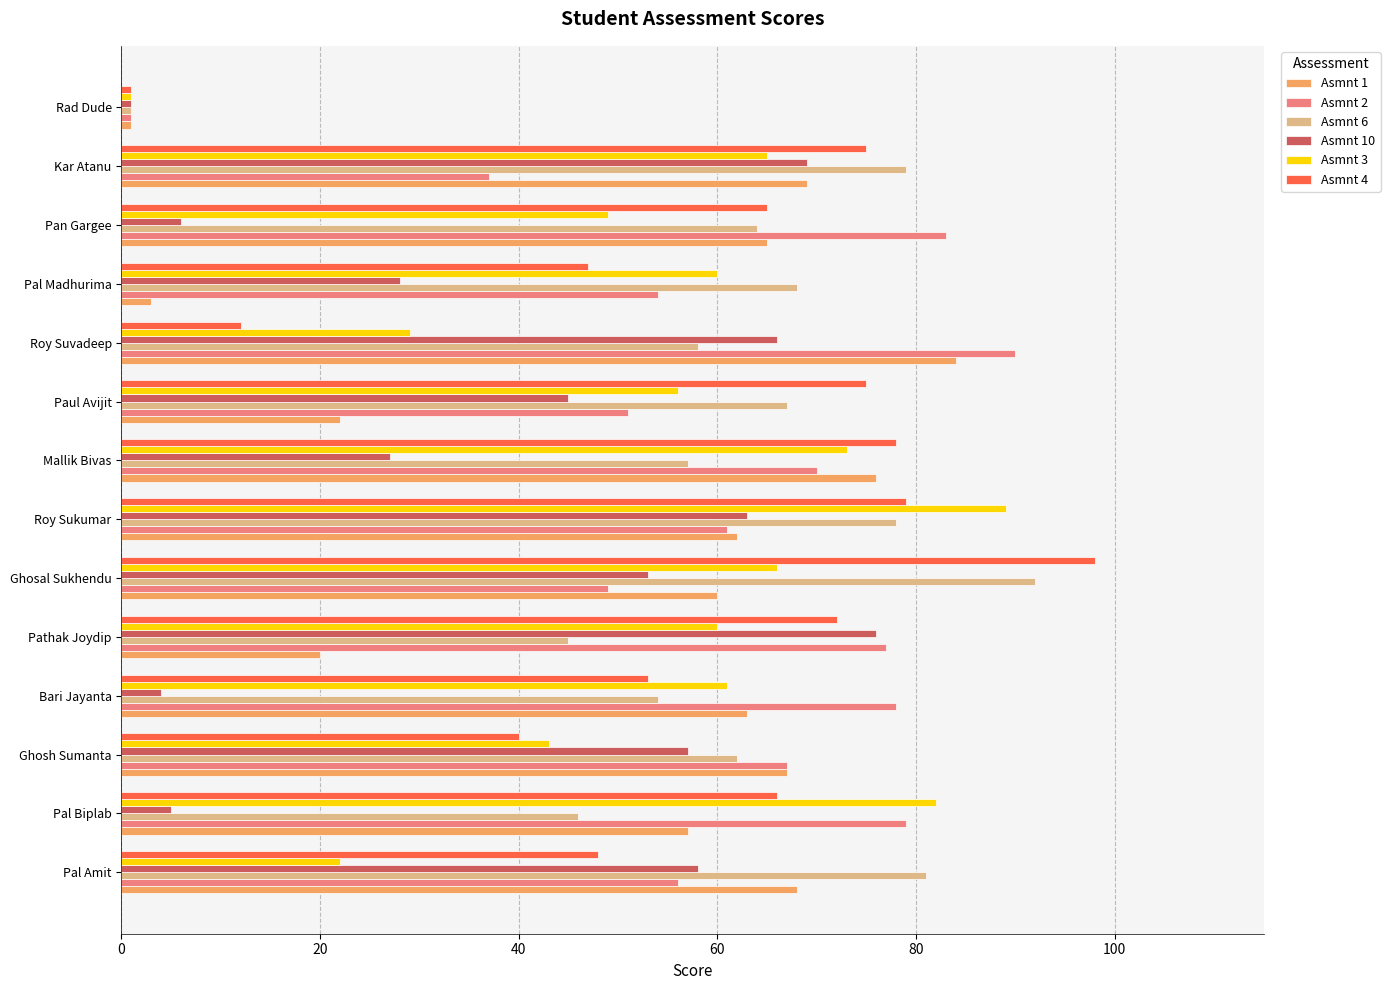

What is the average value of the Asmnt 2 series?

61